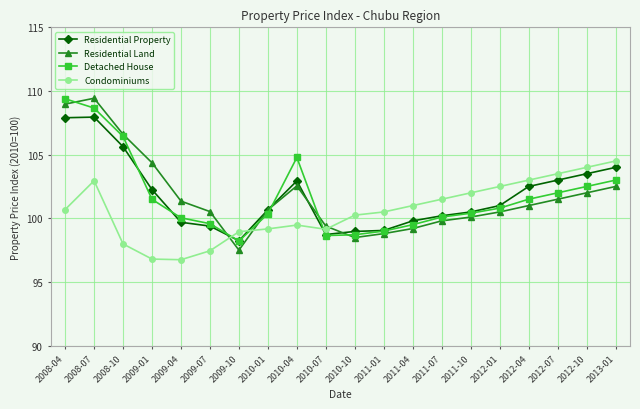

What is the difference between the Condominiums values at 2012-01 and 2011-07?

1.0